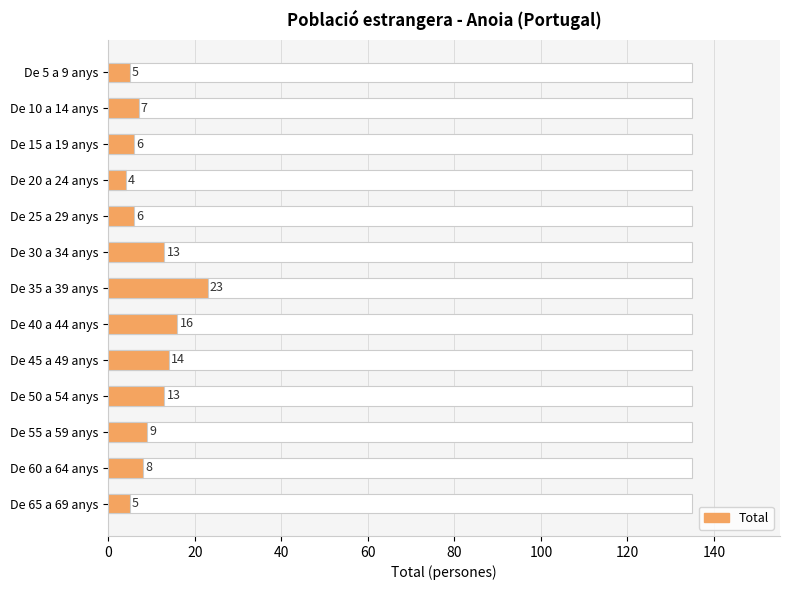

What is the minimum value shown in the chart?

4